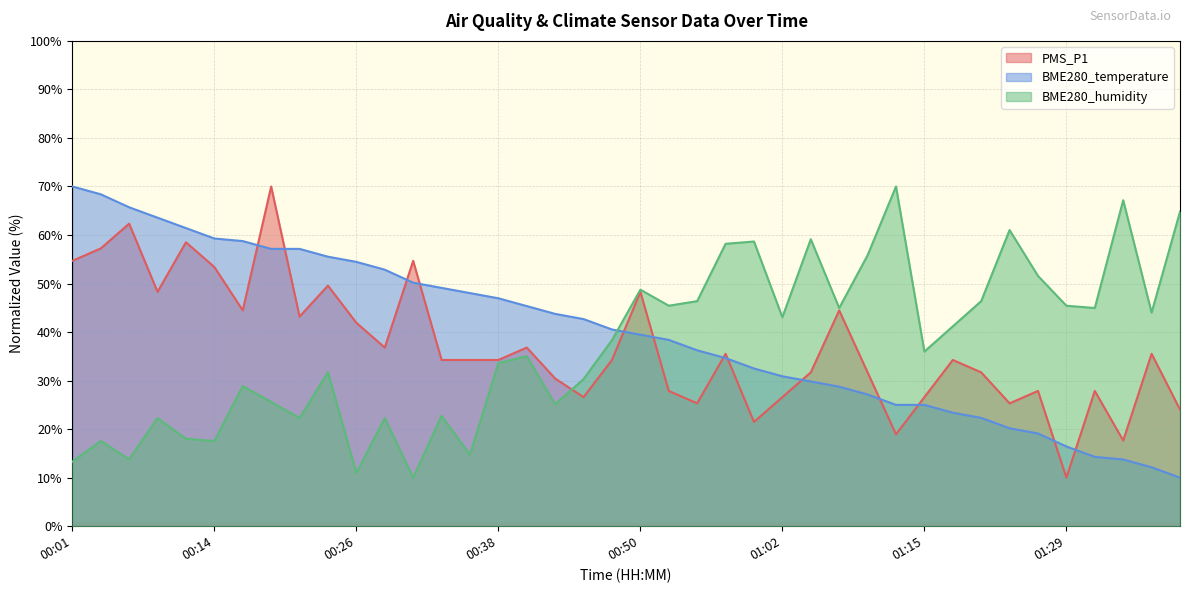

Count the number of data series in this chart.

3